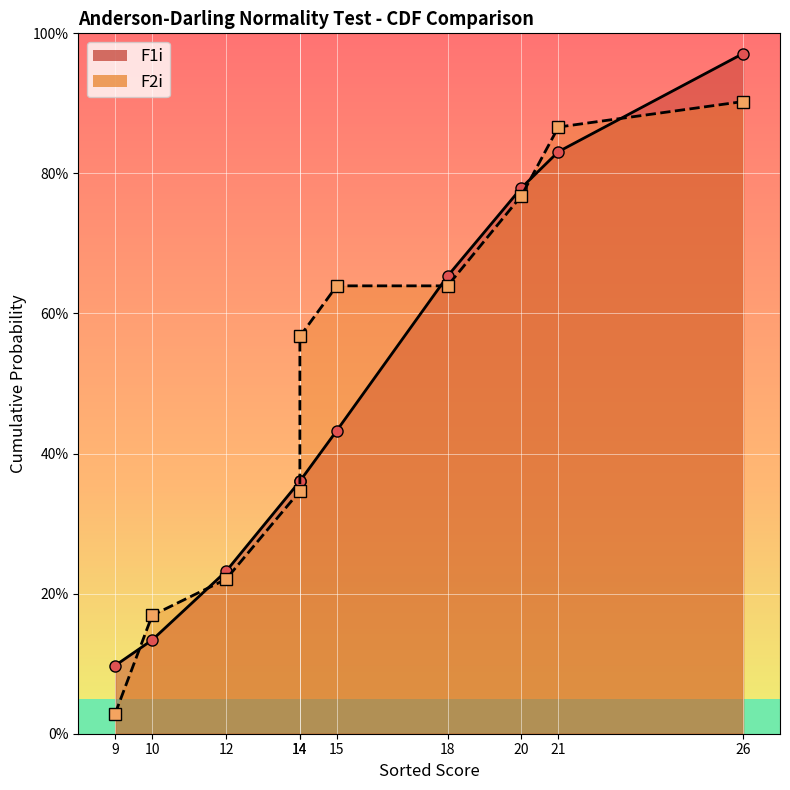

At which label is F1i closest to 0?

9